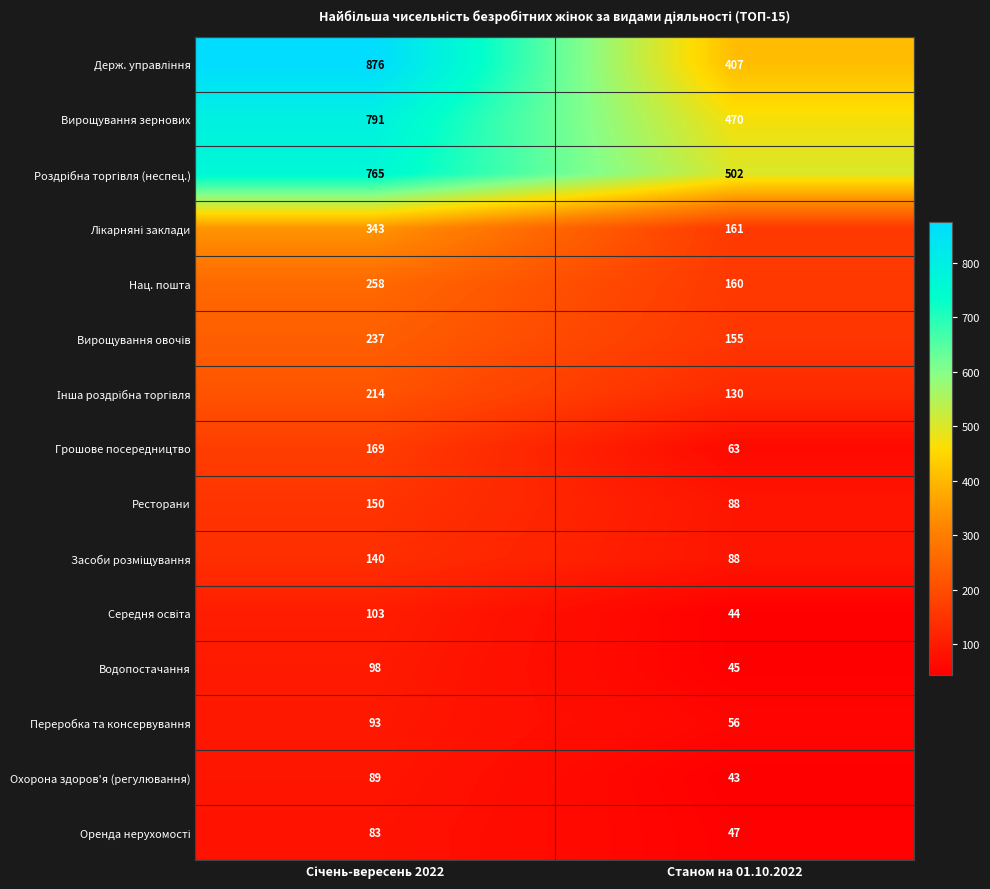

At how many categories does at least one series exceed 605?

1